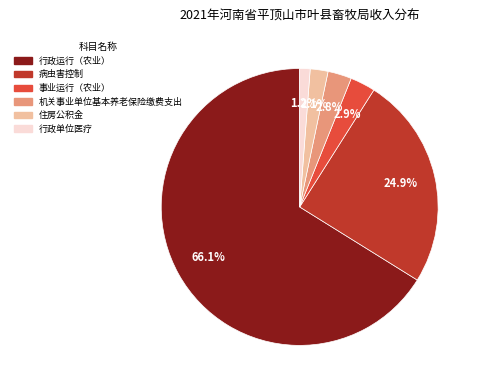

Which category has the smallest portion of the pie?

行政单位医疗